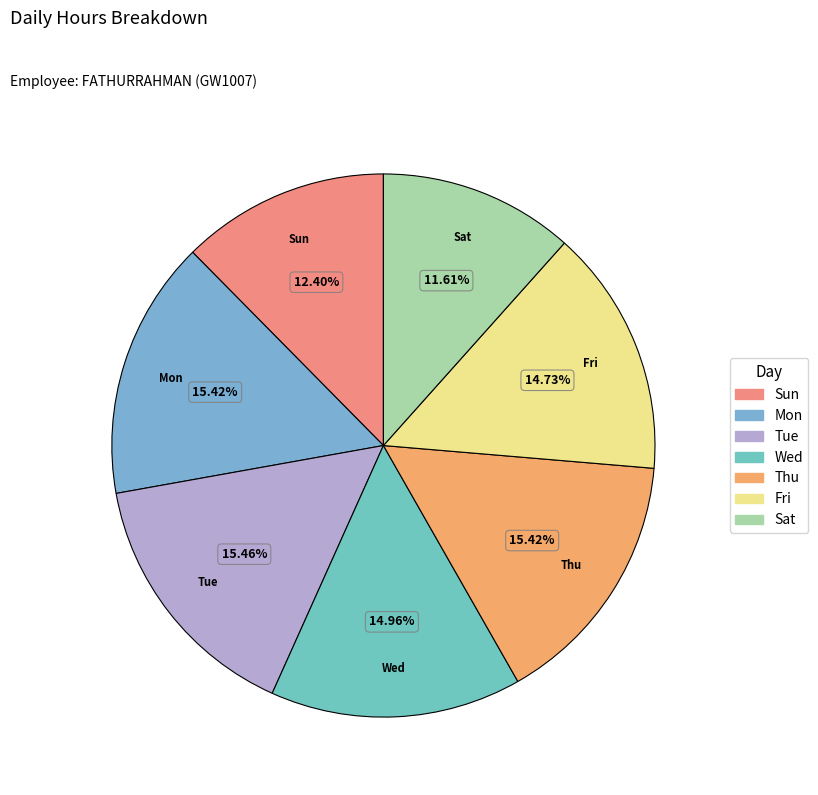

How many slices are in this pie chart?

7